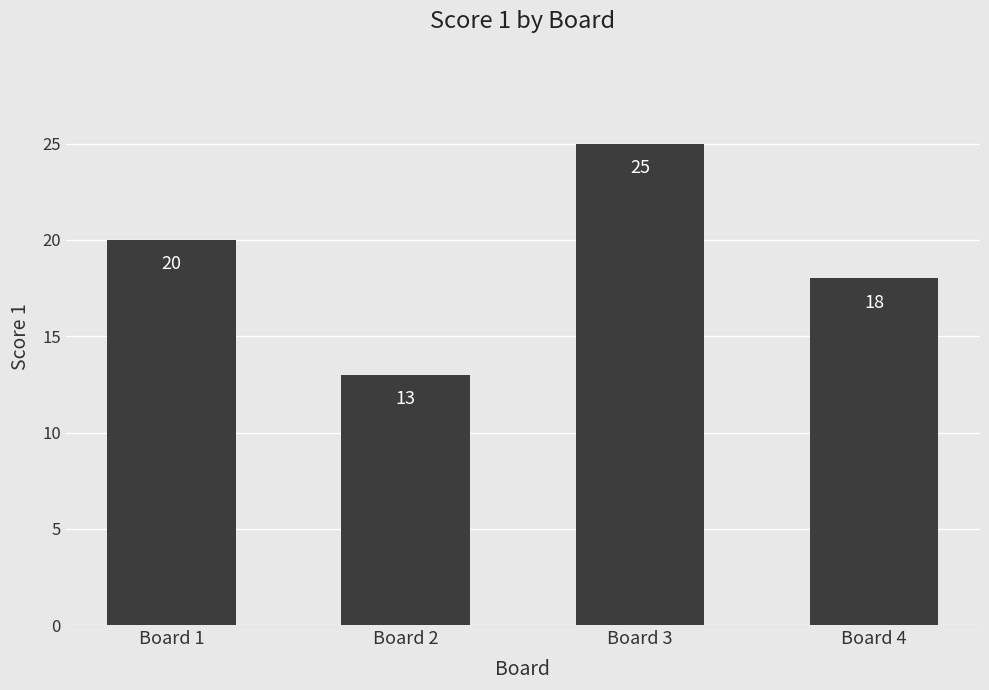

Is it true that the value at Board 4 is 8?

False